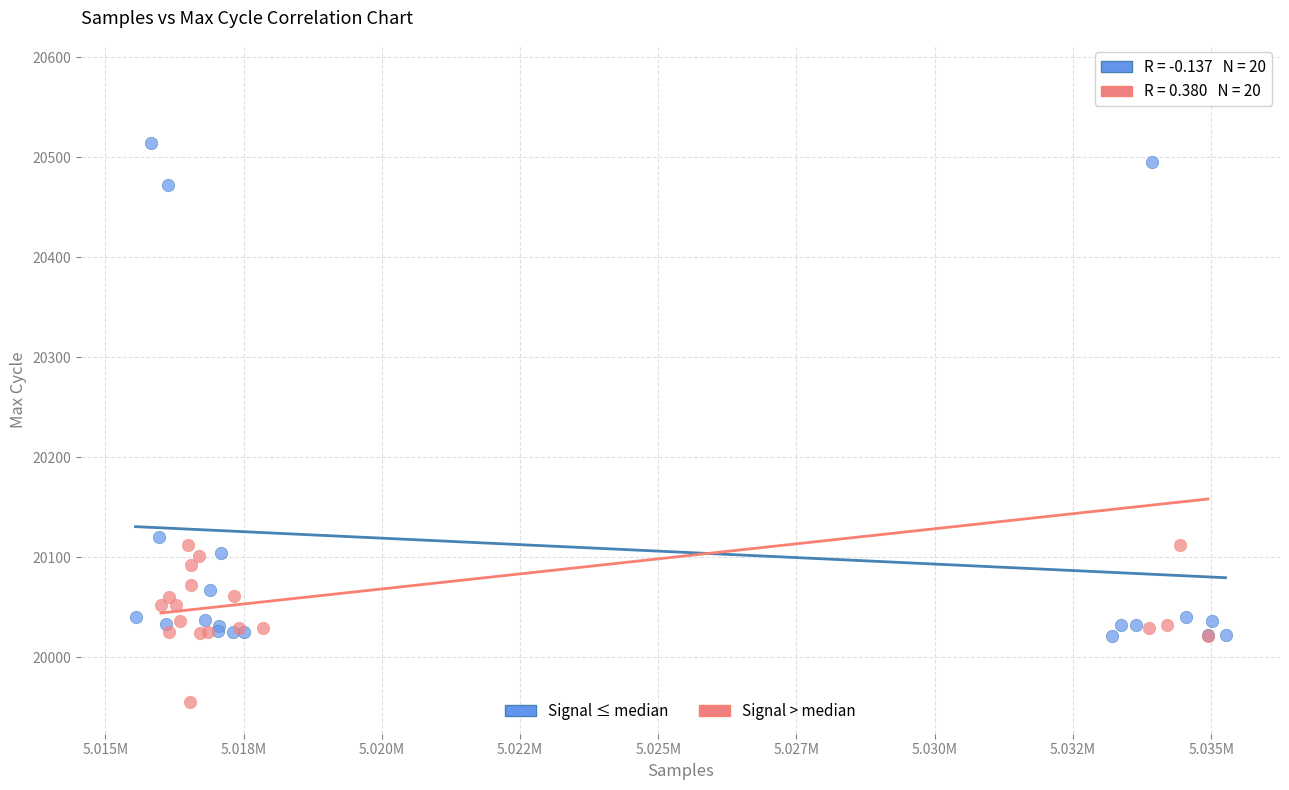

Which series reaches the maximum Y coordinate?

Signal > median